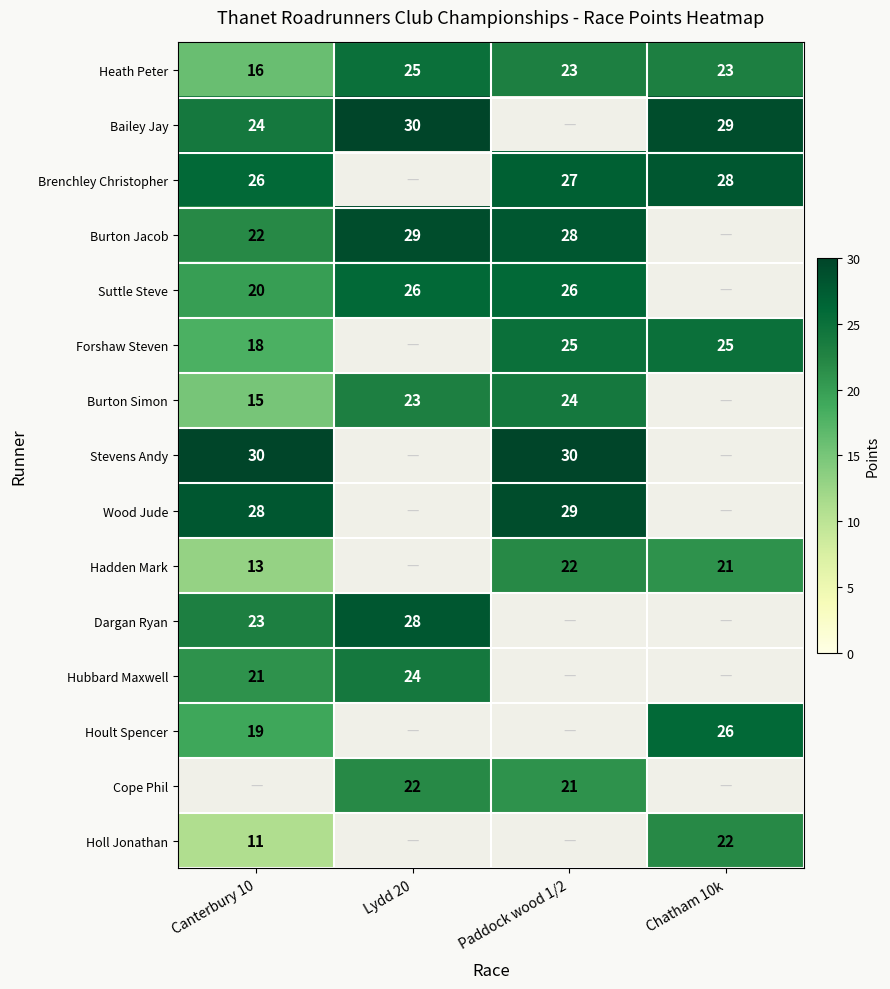

The Stevens Andy series shows 41.1 at Canterbury 10. True or false?

False